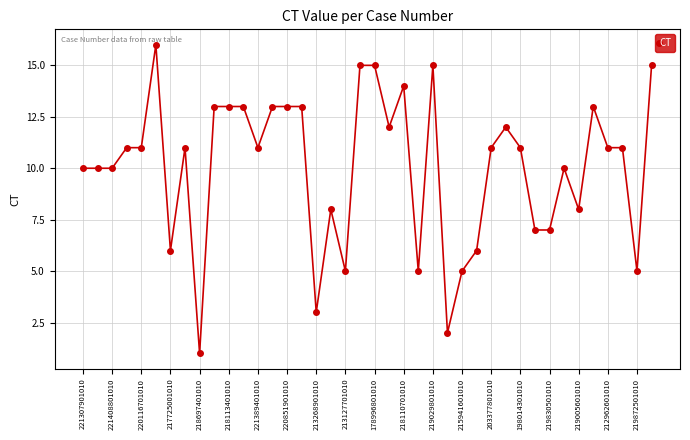

What is the value of the 40th point from the left?

15